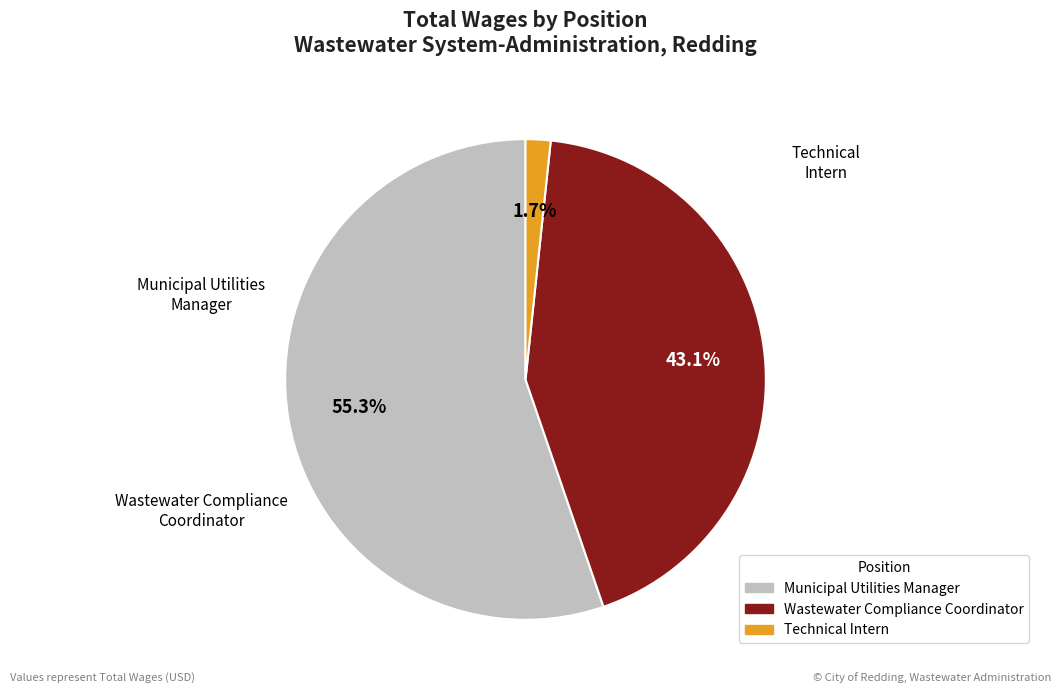

Which category has the biggest portion of the pie?

Municipal Utilities Manager